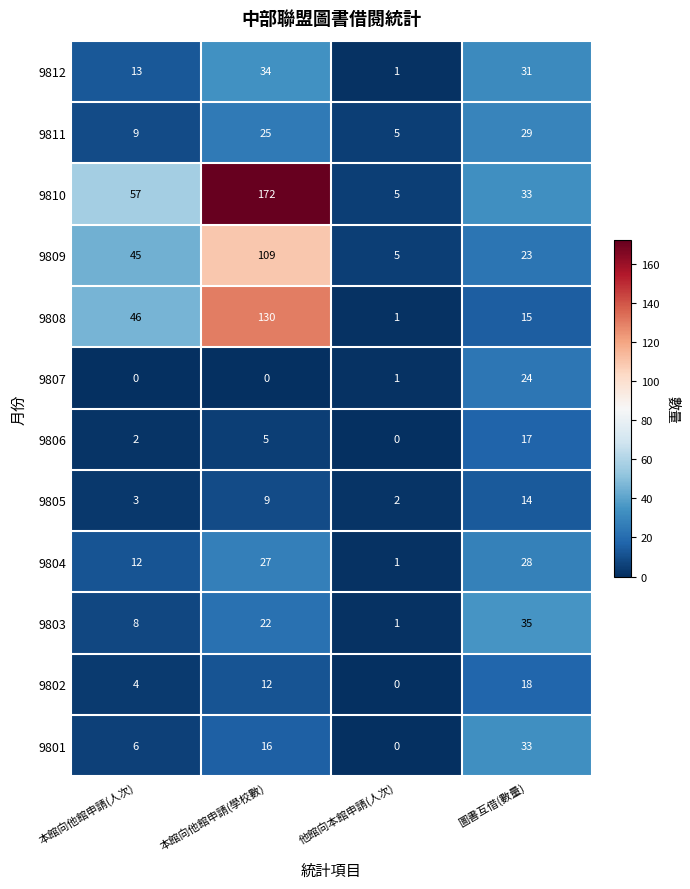

The value of 9806 at 本館向他館申請(學校數) is 3. True or false?

False